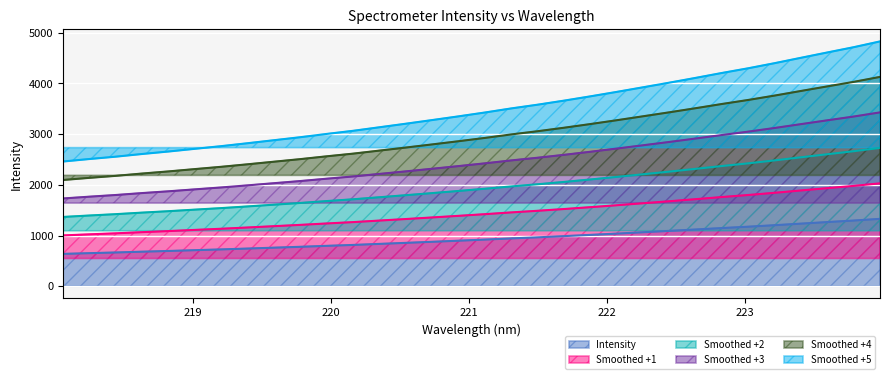

What is the difference between the maximum and minimum values in the Smoothed +3 series?

1698.3